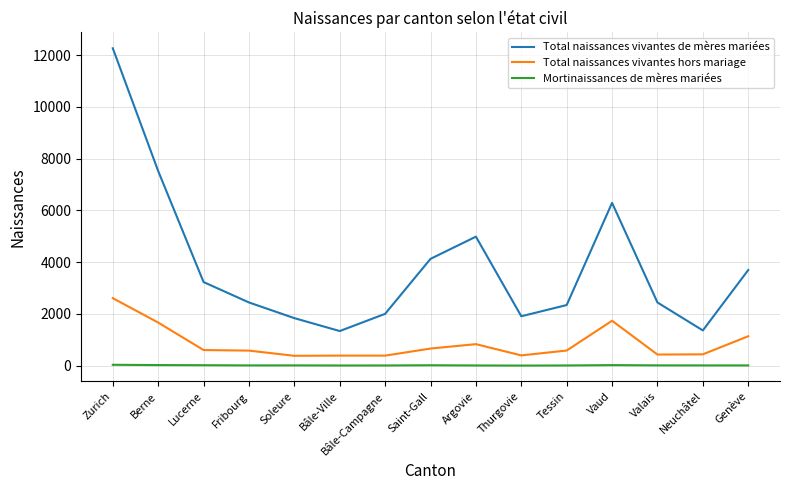

What is the smallest value displayed?

6